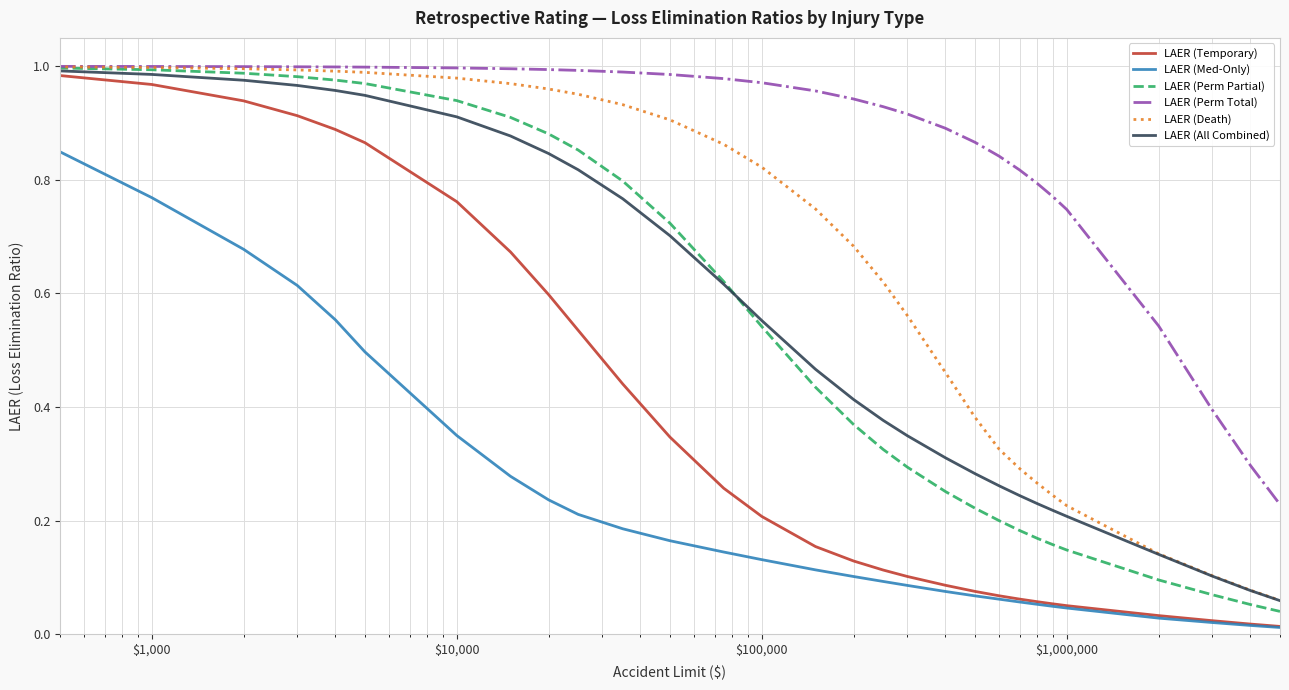

Which series has the largest total across all categories?

LAER (Perm Total)